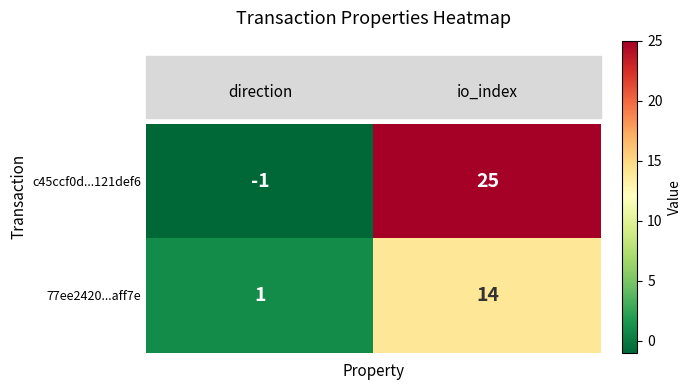

What is the greatest value displayed?

25